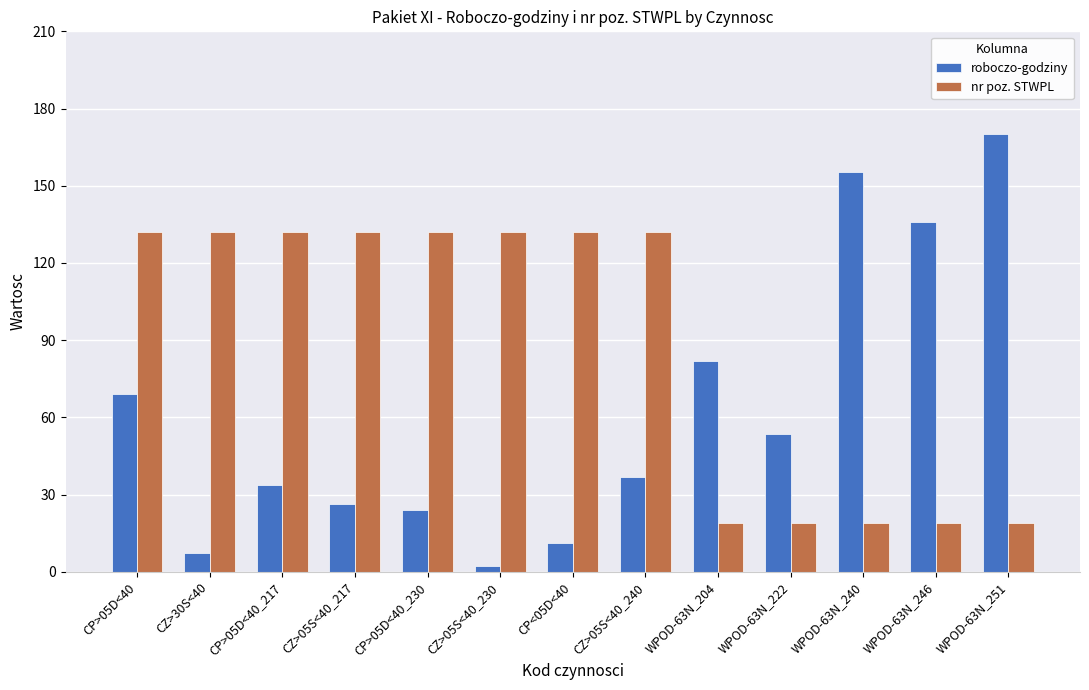

Where is roboczo-godziny nearest to the value 86?

WPOD-63N_204